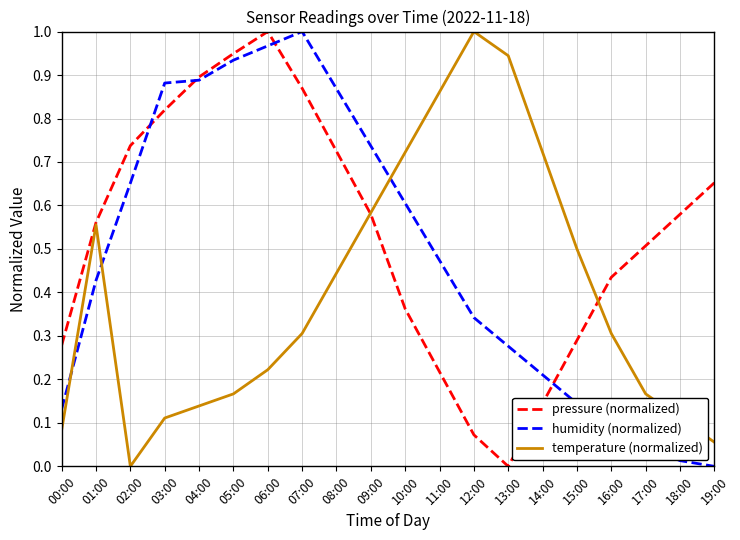

How many interior local valleys does the pressure (normalized) series have?

1